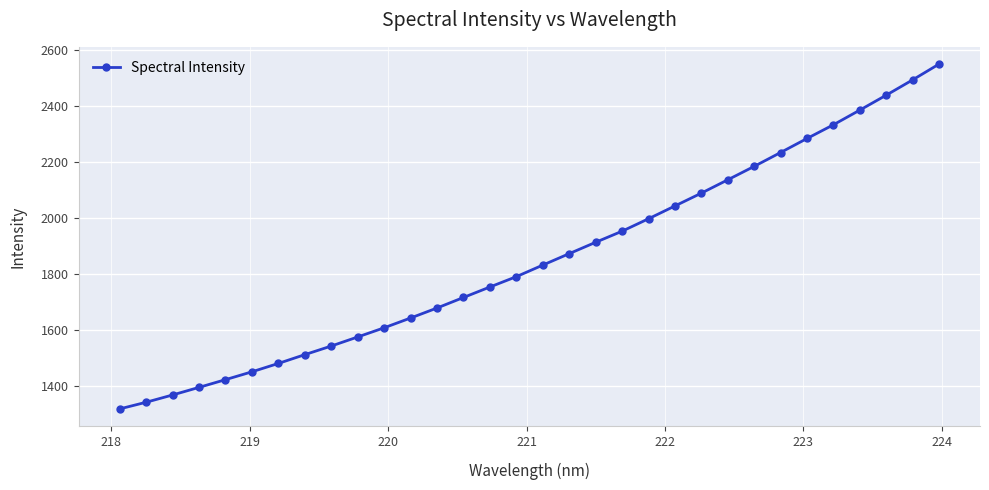

What is the difference between the second highest and second lowest values?

1152.8